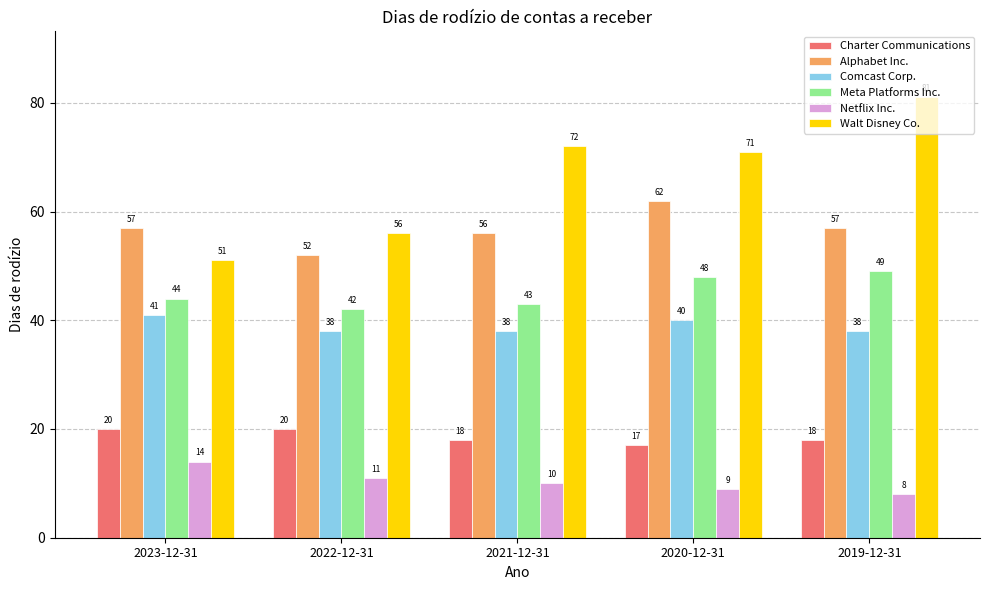

What is the sum of all Netflix Inc. values?

52